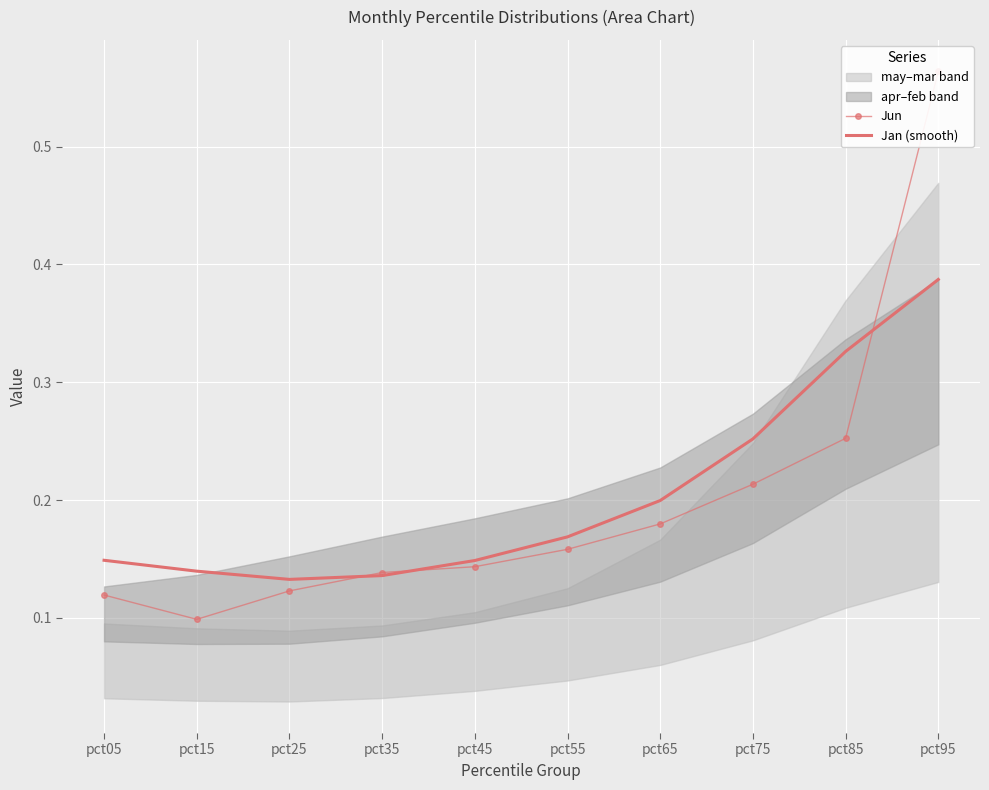

Which has a higher value, pct05 or pct55?

pct55